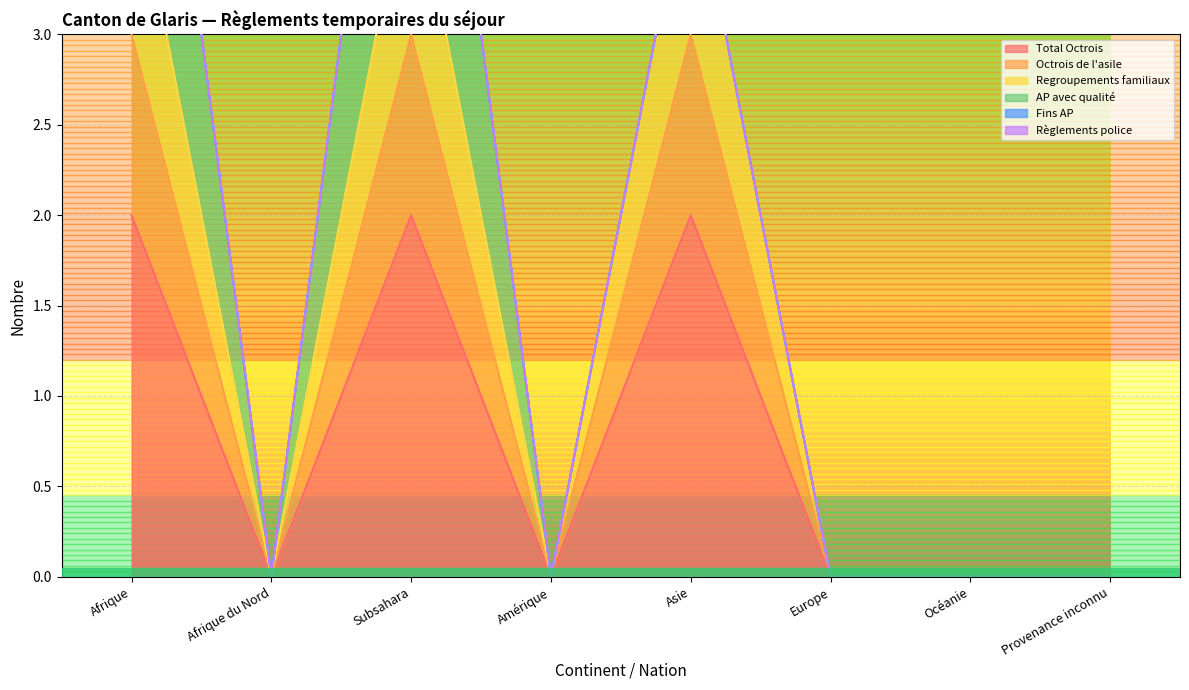

Is the value of Octrois de l'asile at Océanie greater than the value of Total Octrois at Asie?

No